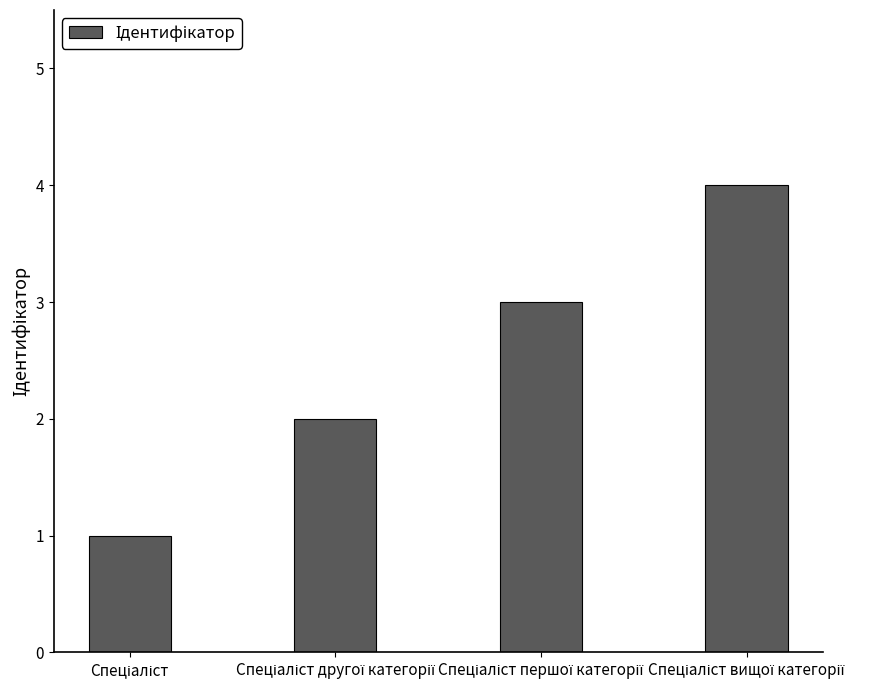

What is the difference between the maximum and minimum values?

3